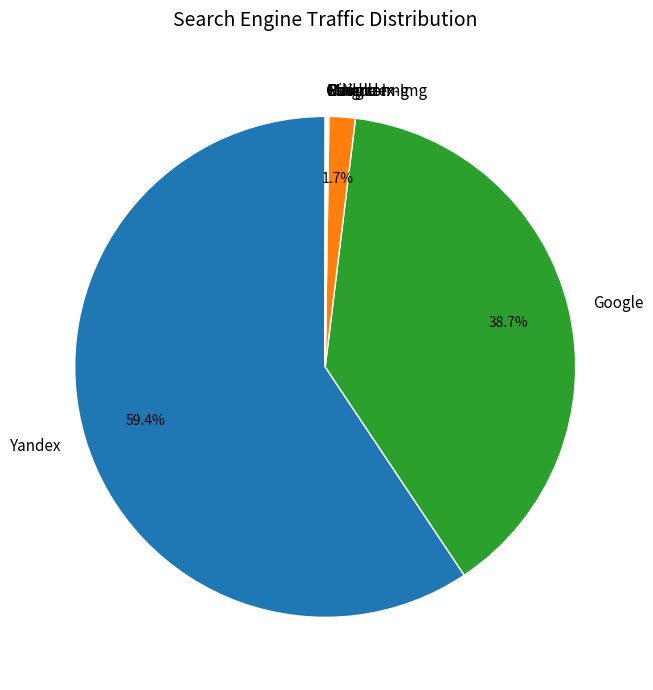

What portion of the pie excludes Google?

61.3%